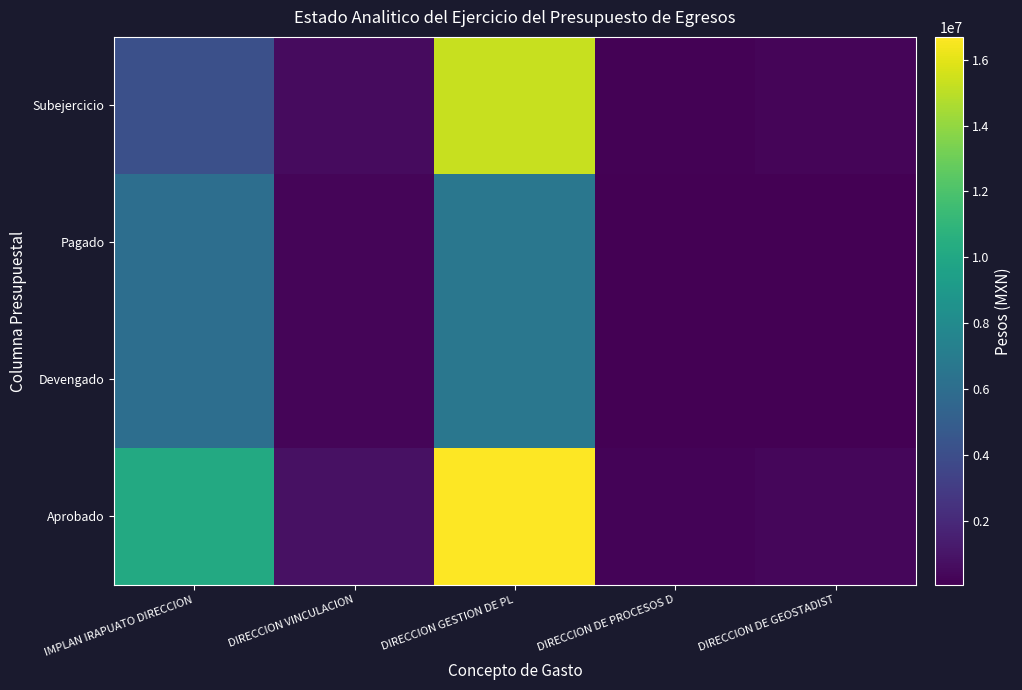

Rank the series by their maximum value, from lowest to highest.

Pagado, Devengado, Subejercicio, Aprobado